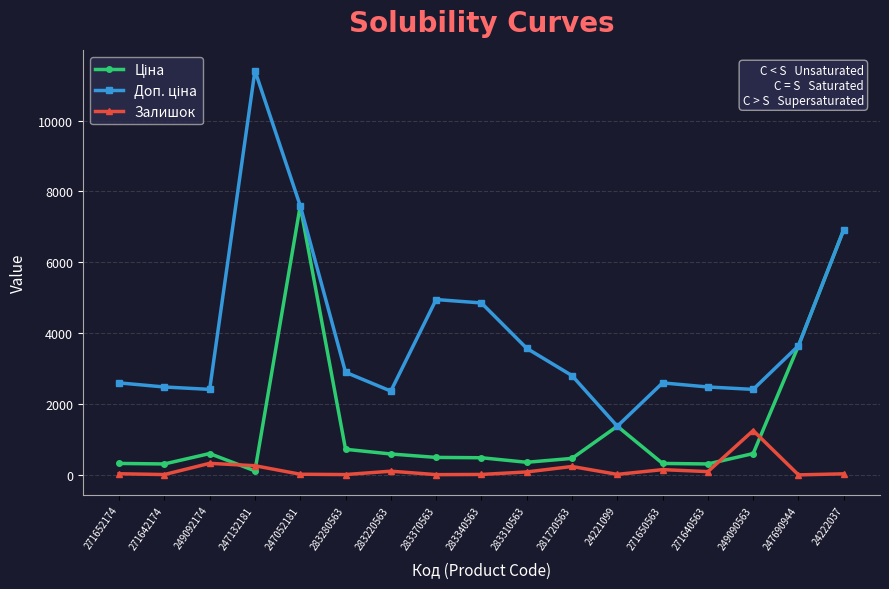

What is the greatest value displayed?

11410.0